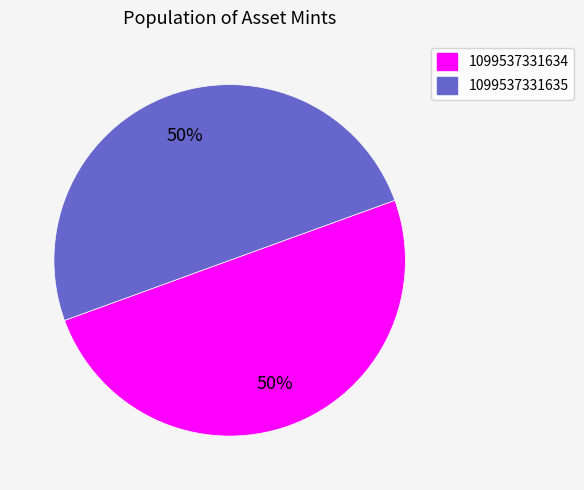

Combined, do 1099537331635 and 1099537331634 account for over 50%?

Yes